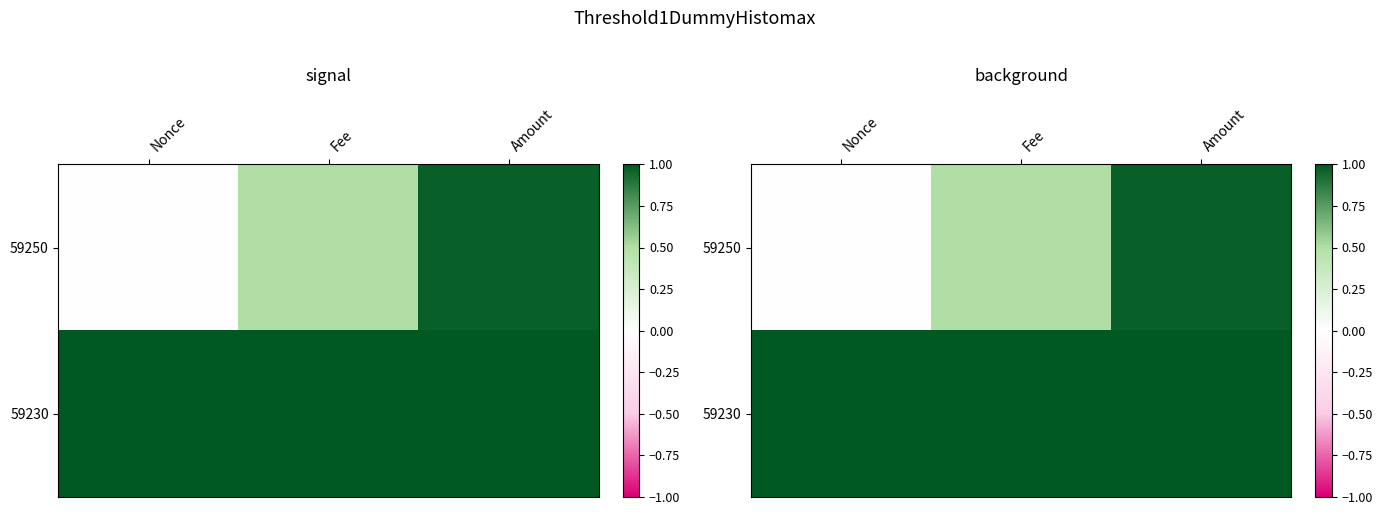

Count the number of data series in this chart.

2